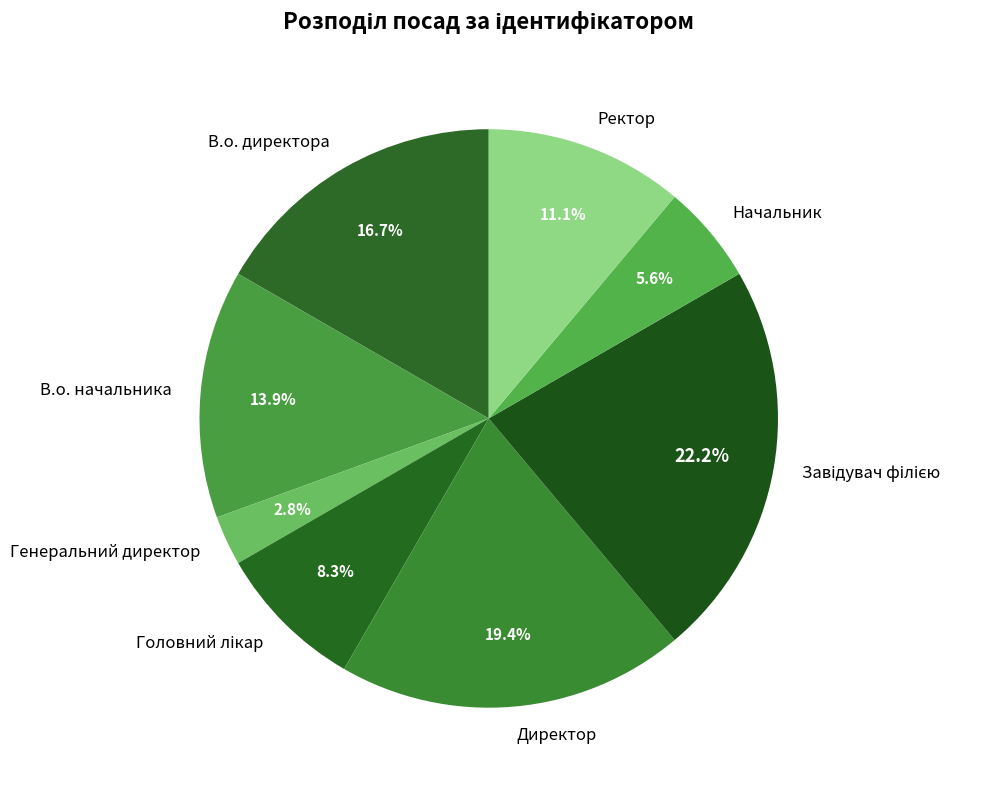

The Директор slice represents 19% of the pie. True or false?

True